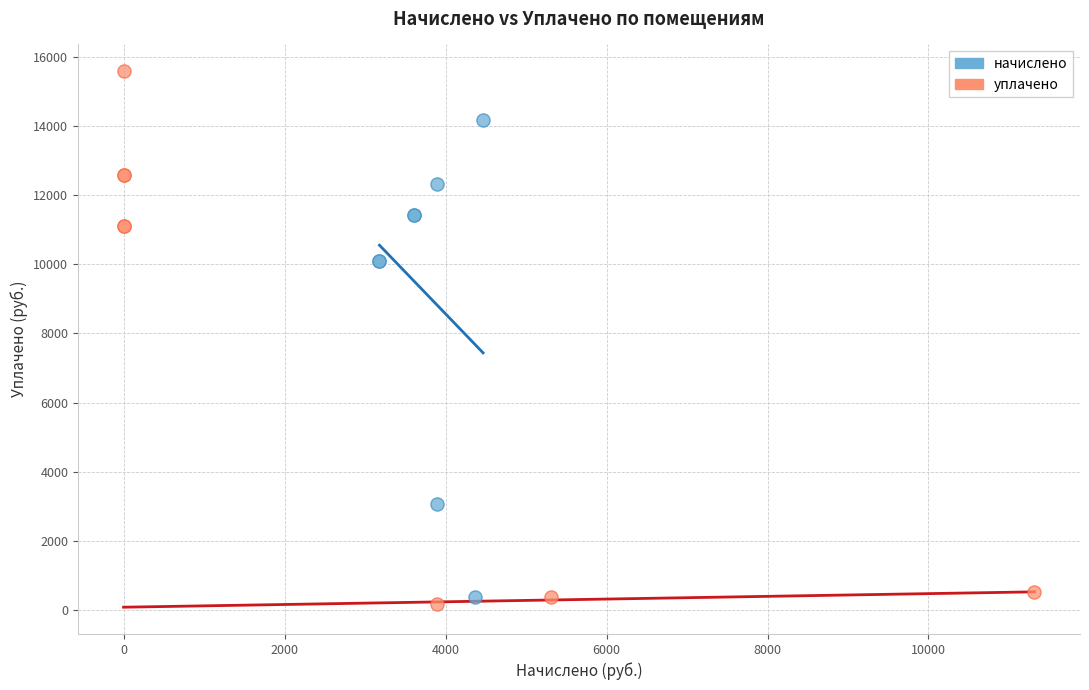

Which series has the largest Y range (max minus min)?

уплачено